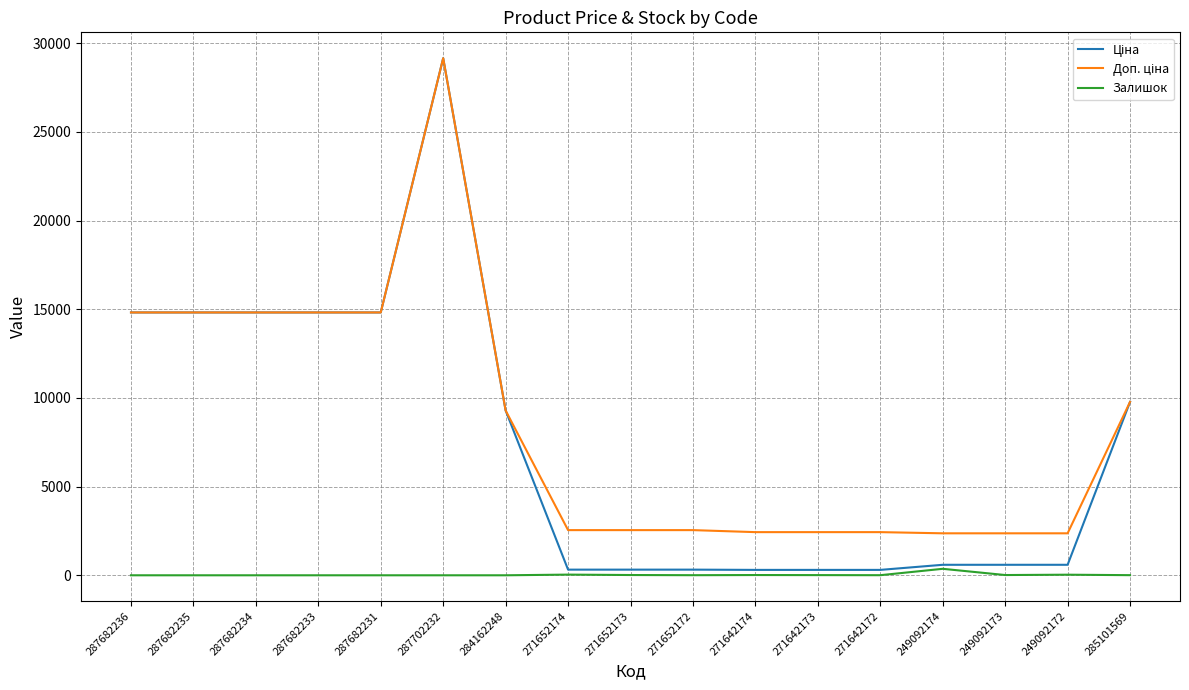

At which category is the sum across all series the highest?

287702232